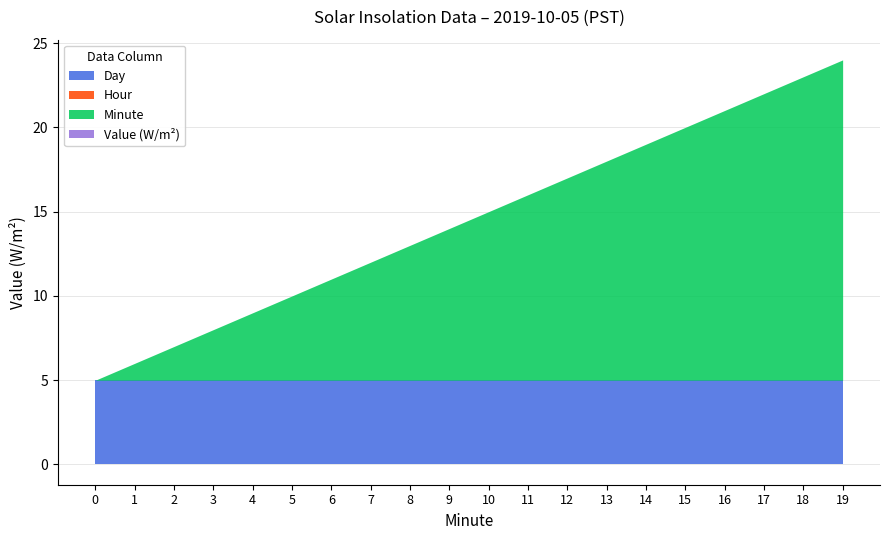

Between 19 and 2, which is larger?

19